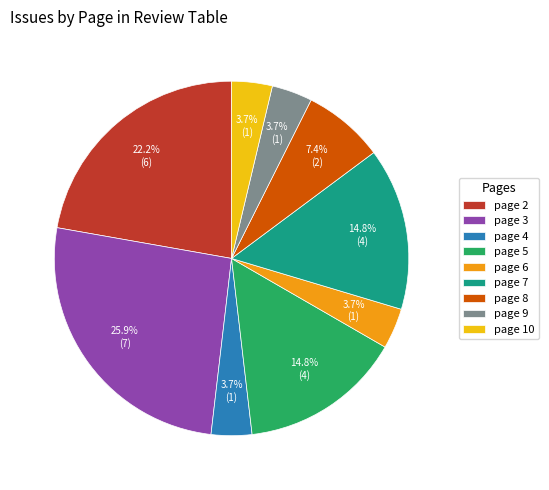

Does any single category account for the majority?

No